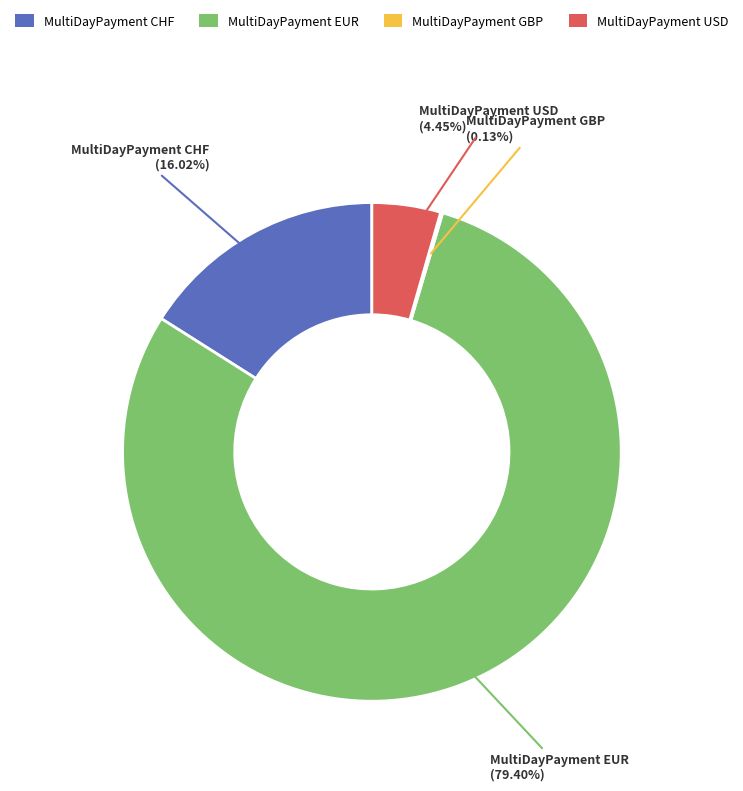

True or false: MultiDayPayment EUR accounts for 79% of the total.

True